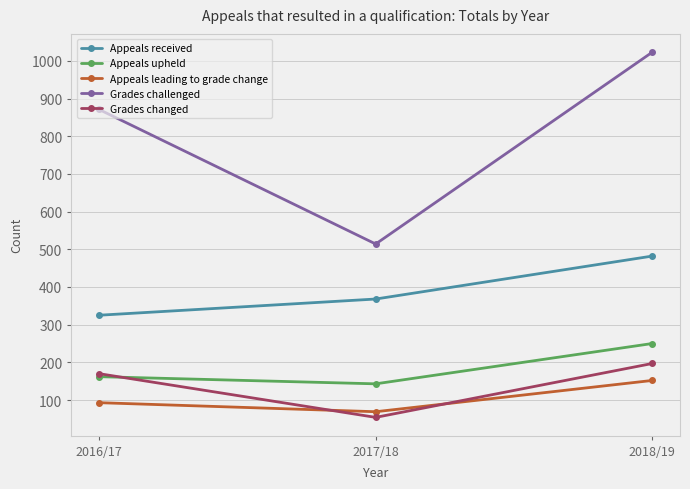

Rank the series by their maximum value, from lowest to highest.

Appeals leading to grade change, Grades changed, Appeals upheld, Appeals received, Grades challenged